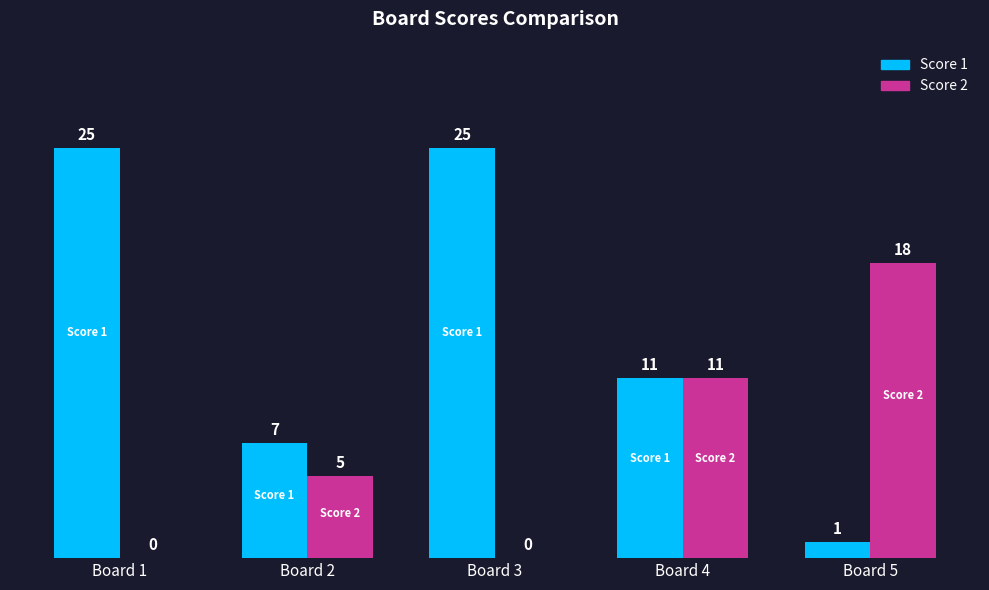

The value of Score 2 at Board 2 is 5. True or false?

True